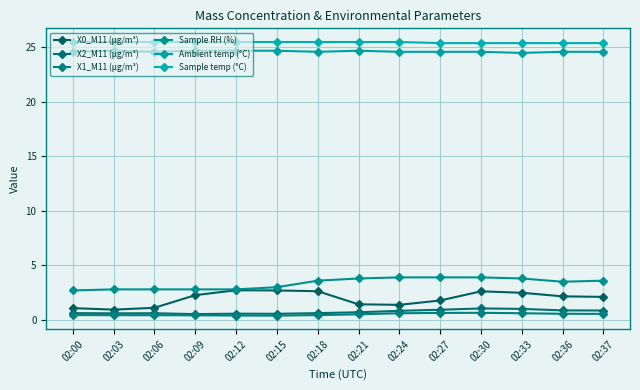

What is the difference between the highest and lowest values at 02:03?

25.1